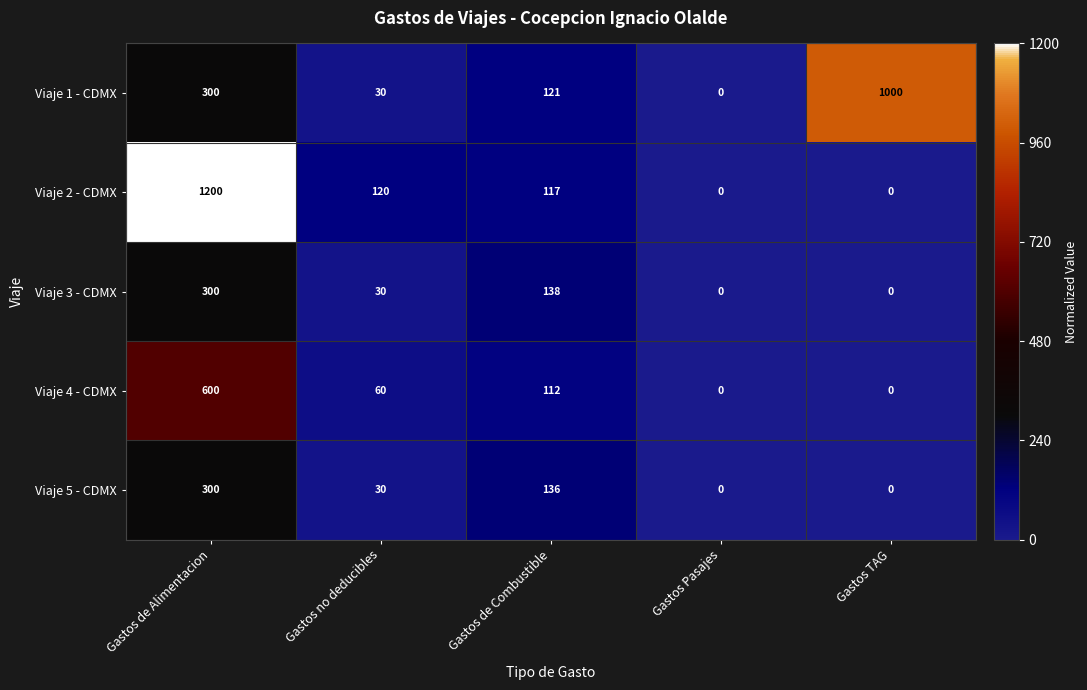

The Viaje 2 - CDMX series shows 117 at Gastos de Combustible. True or false?

True